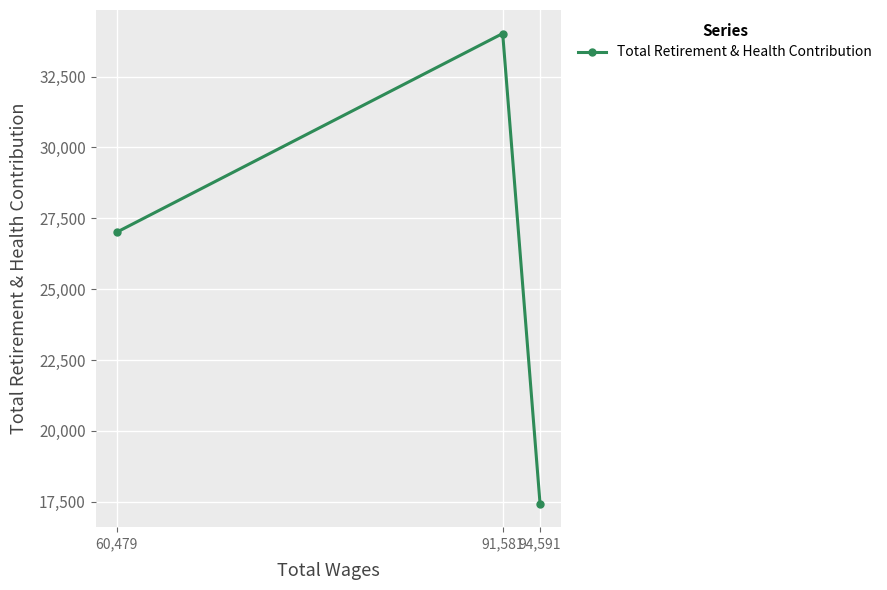

Reading left to right, what are all the values shown in this chart?

60,479=27010	91,581=34021	94,591=17431